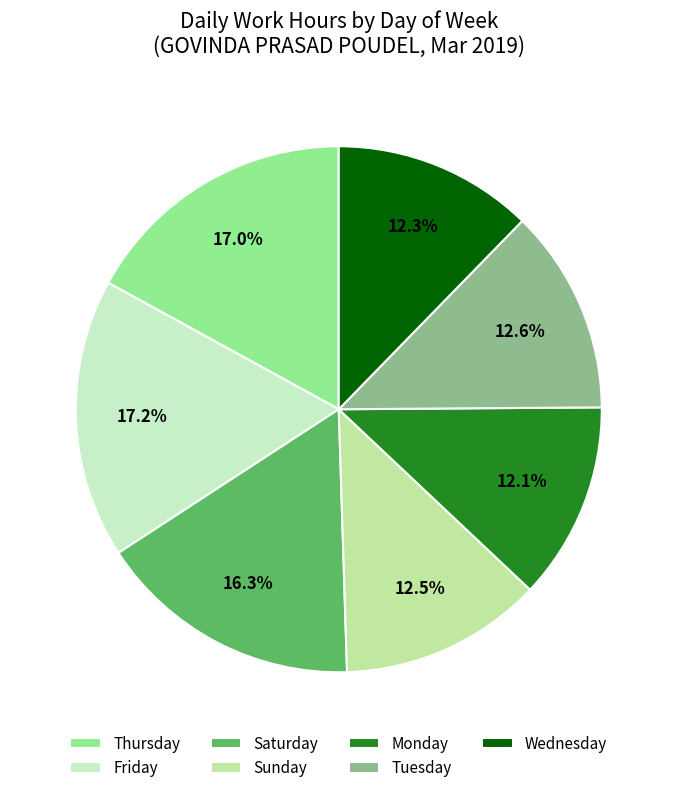

How many slices are in this pie chart?

7